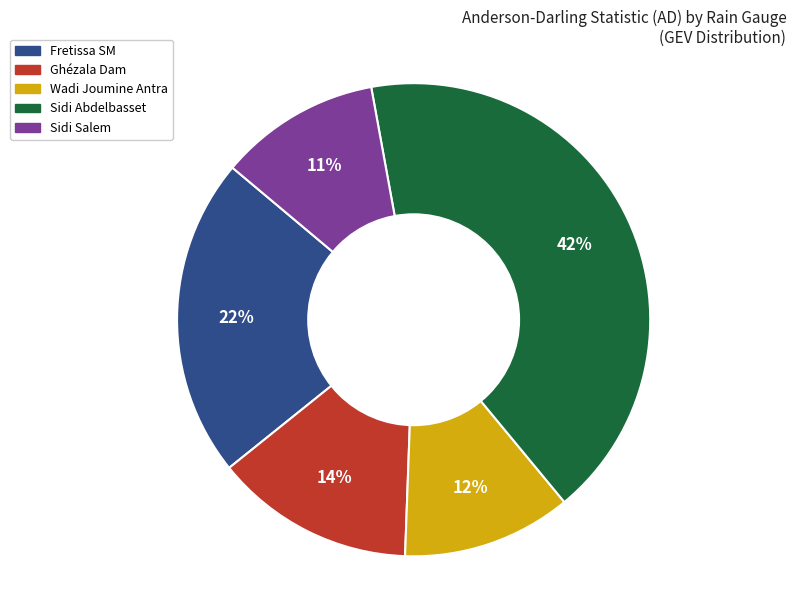

Combined, do Sidi Salem and Fretissa SM account for over 50%?

No